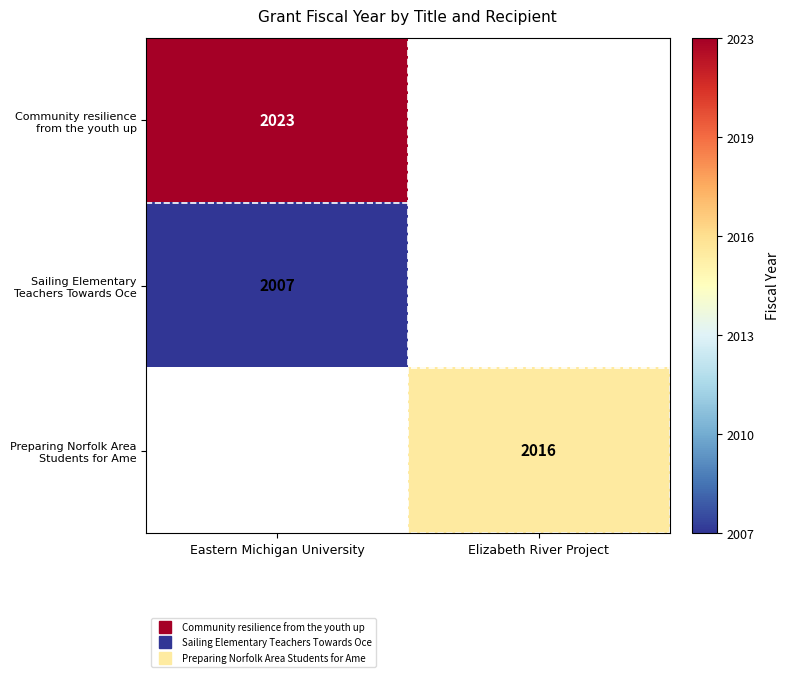

List the series in order of their peak value, lowest first.

Sailing Elementary Teachers Towards Oce, Preparing Norfolk Area Students for Ame, Community resilience from the youth up